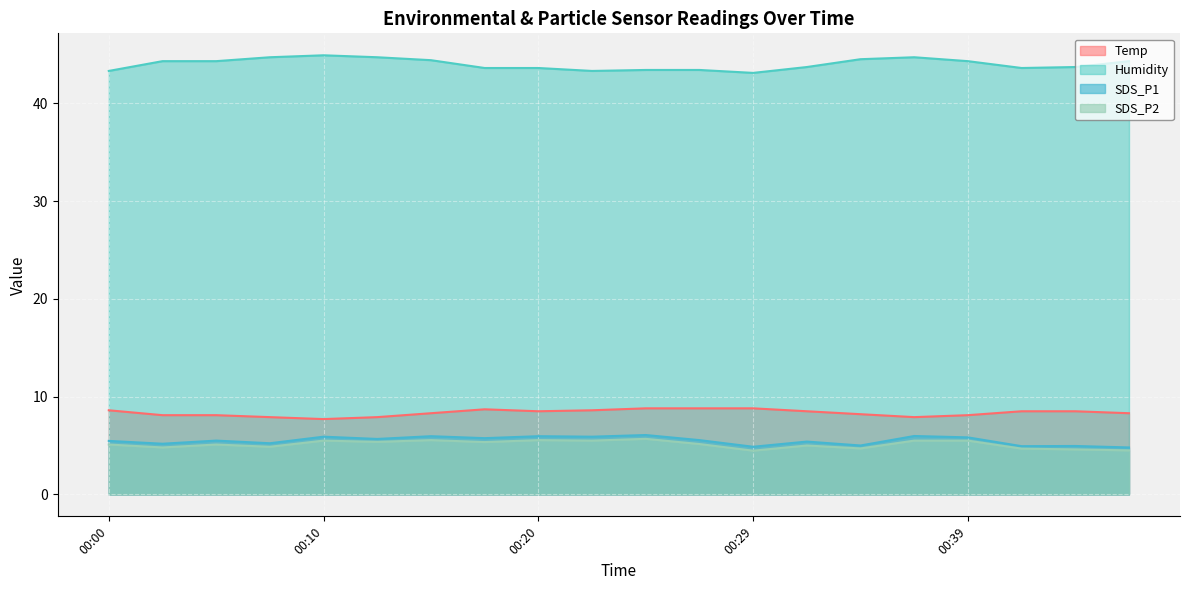

What is the spread (max minus min) of values at 00:24?

37.7